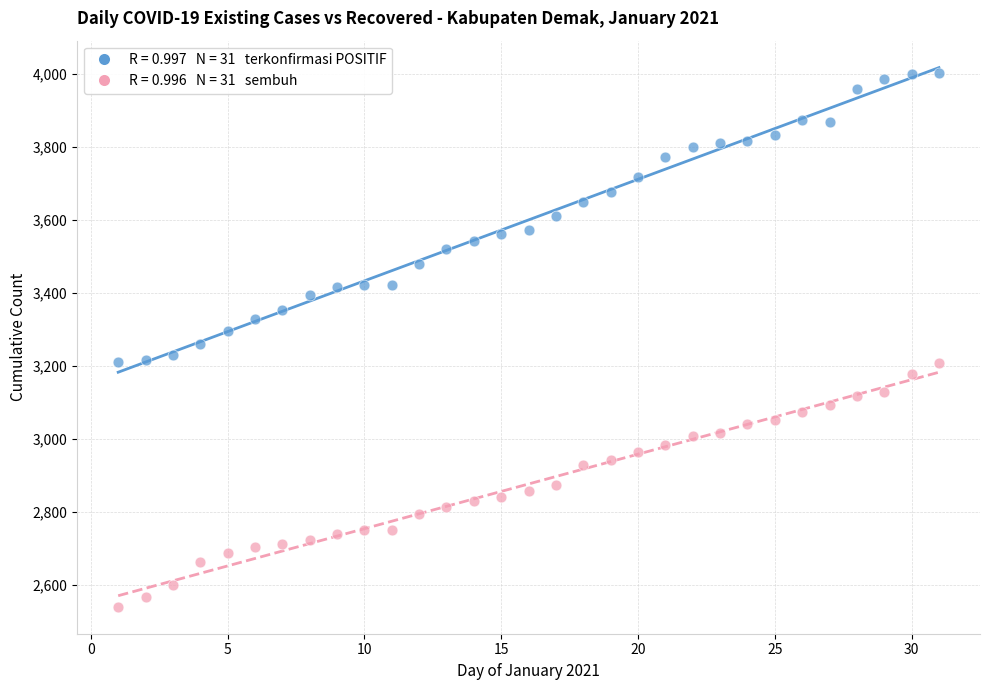

Across all data points, what is the range of X values (max minus min)?

30